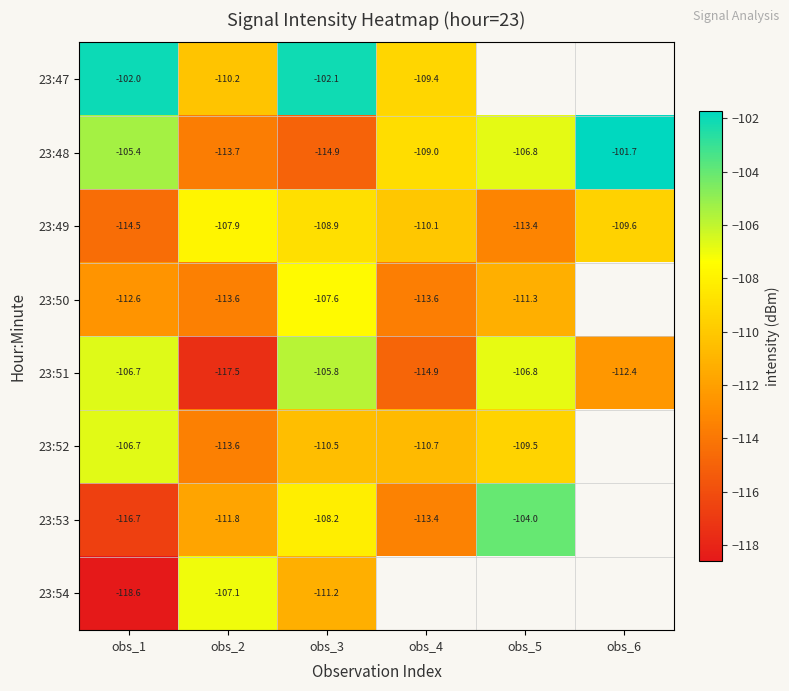

What is the highest value of the 23:51 series?

-105.8